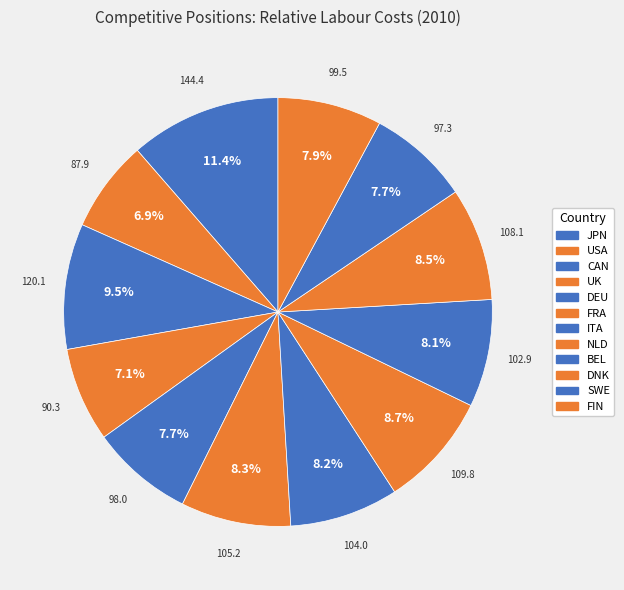

Which has a higher value, SWE or USA?

SWE